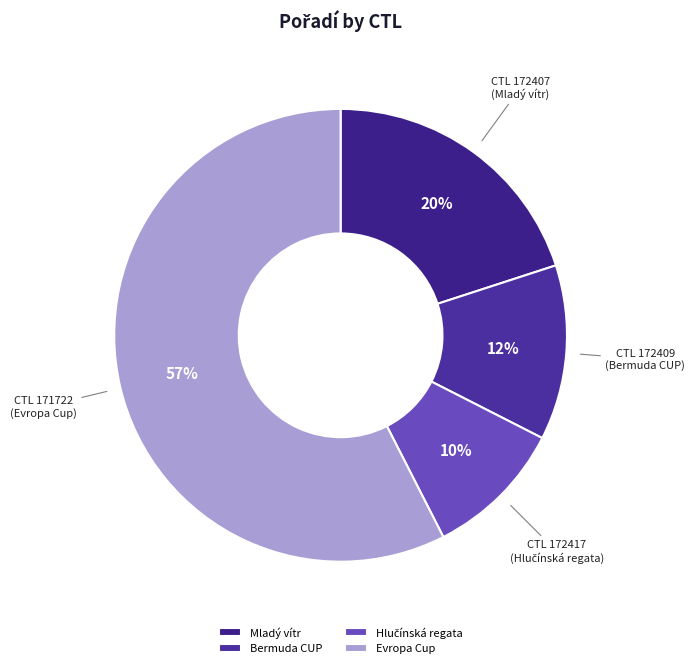

Count the number of slices in the pie.

4